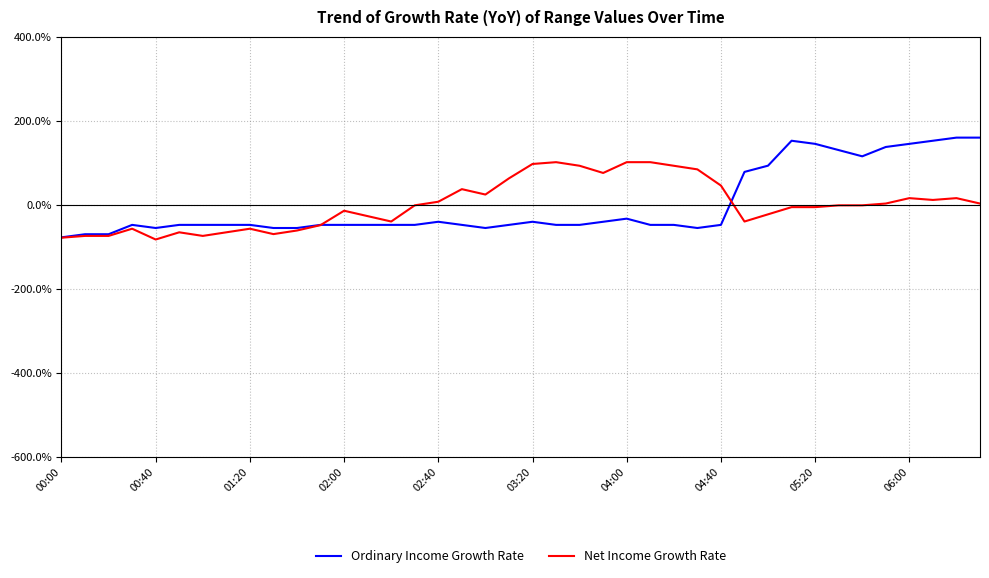

Which series has the largest range (max minus min)?

Ordinary Income Growth Rate